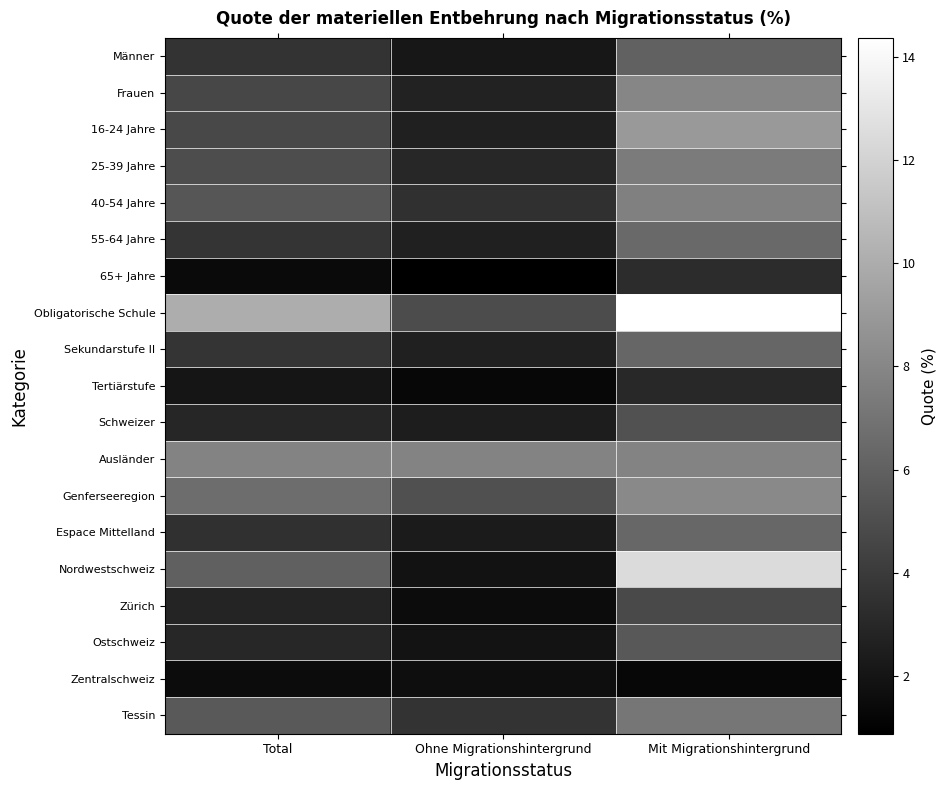

What is the smallest value displayed?

0.9